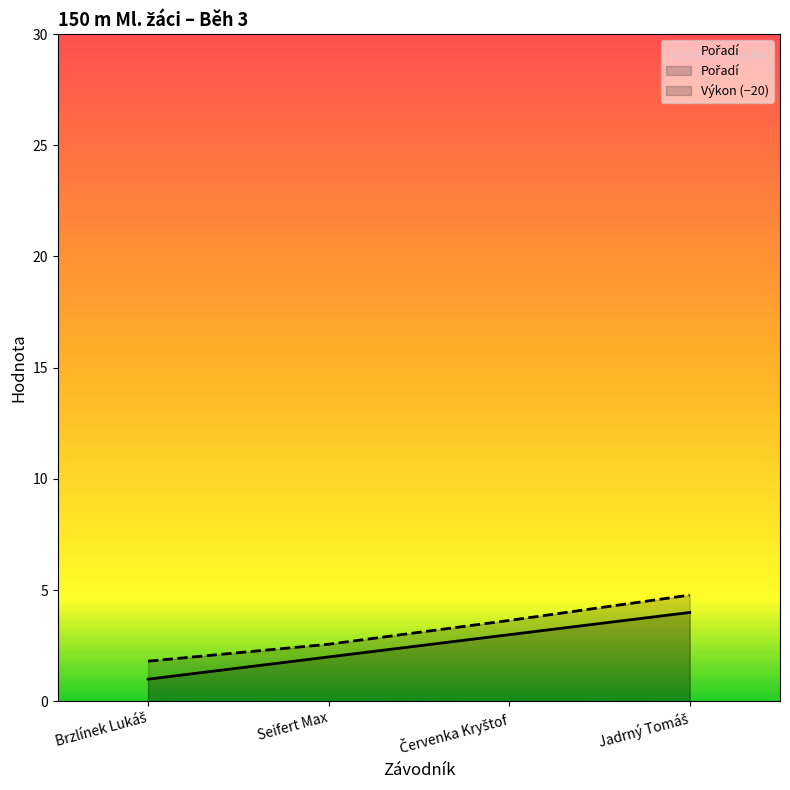

What is the difference between the highest and lowest values at Jadrný Tomáš?

0.8